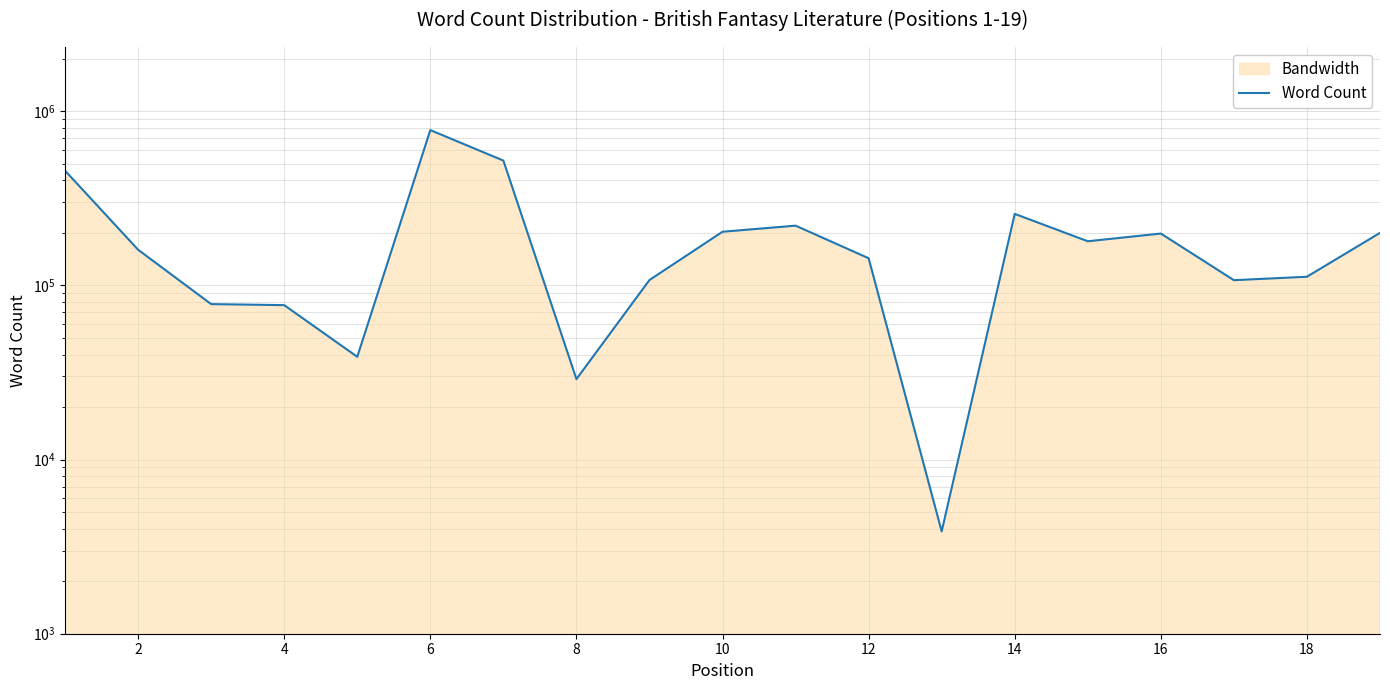

How many points are higher than both their immediate neighbors (excluding endpoints)?

4